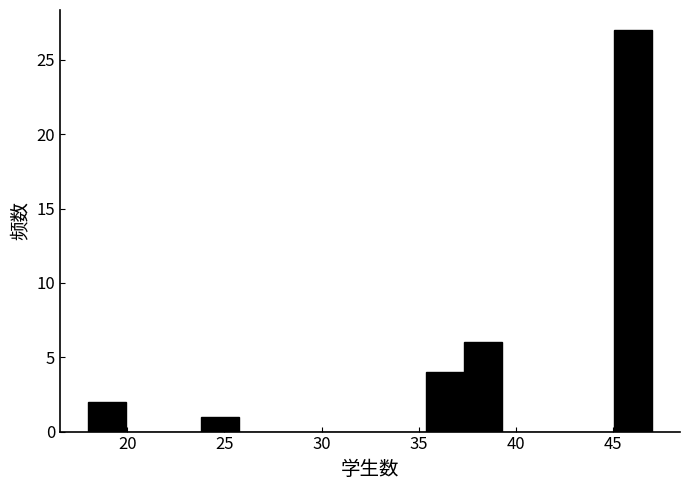

Around what value on the x-axis is the tallest bar? Give the approximate position of its centre, as read against the axis.

46.0